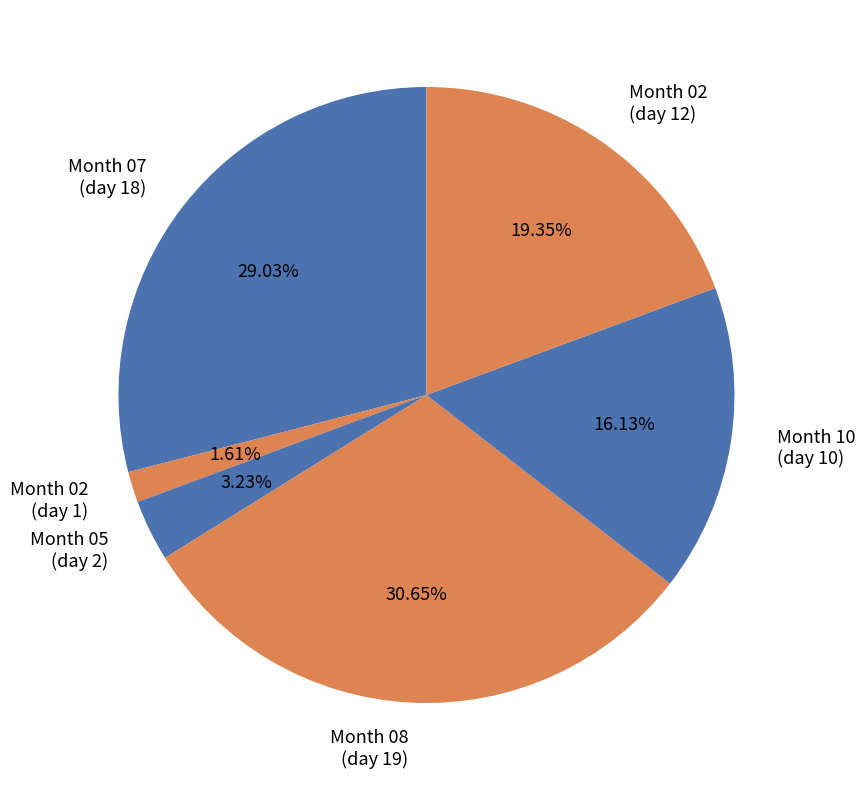

How many segments does this pie chart have?

6